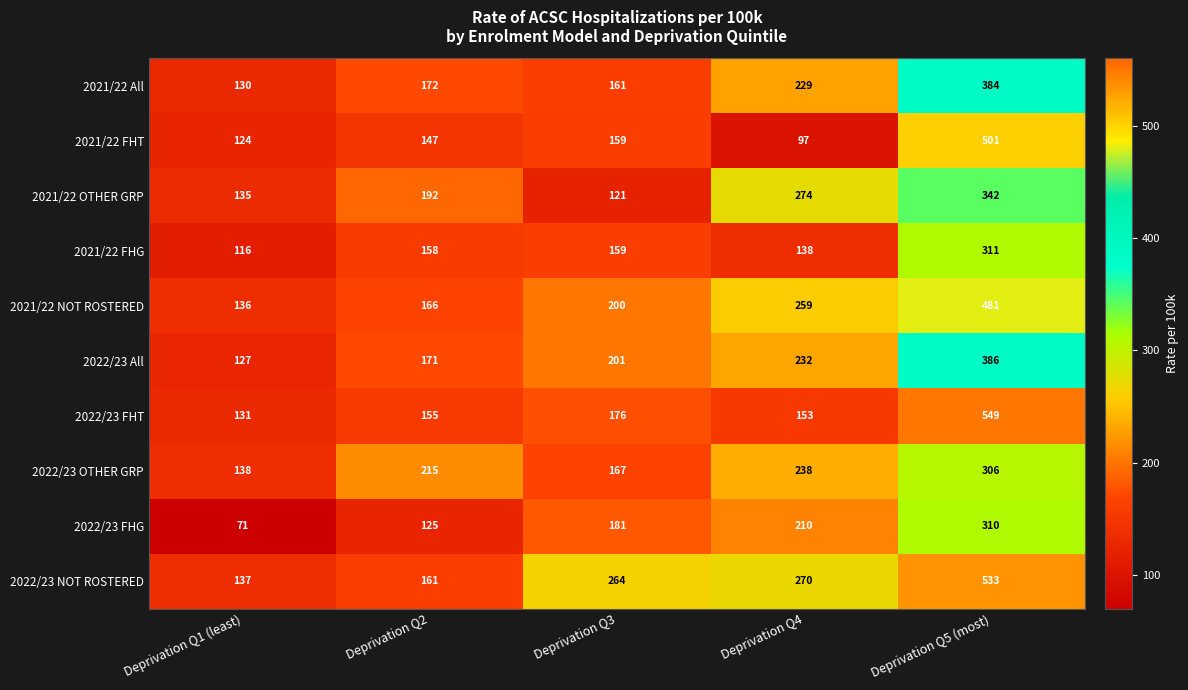

Between Deprivation Q3 and Deprivation Q5 (most), which series saw the biggest shift?

2022/23 FHT